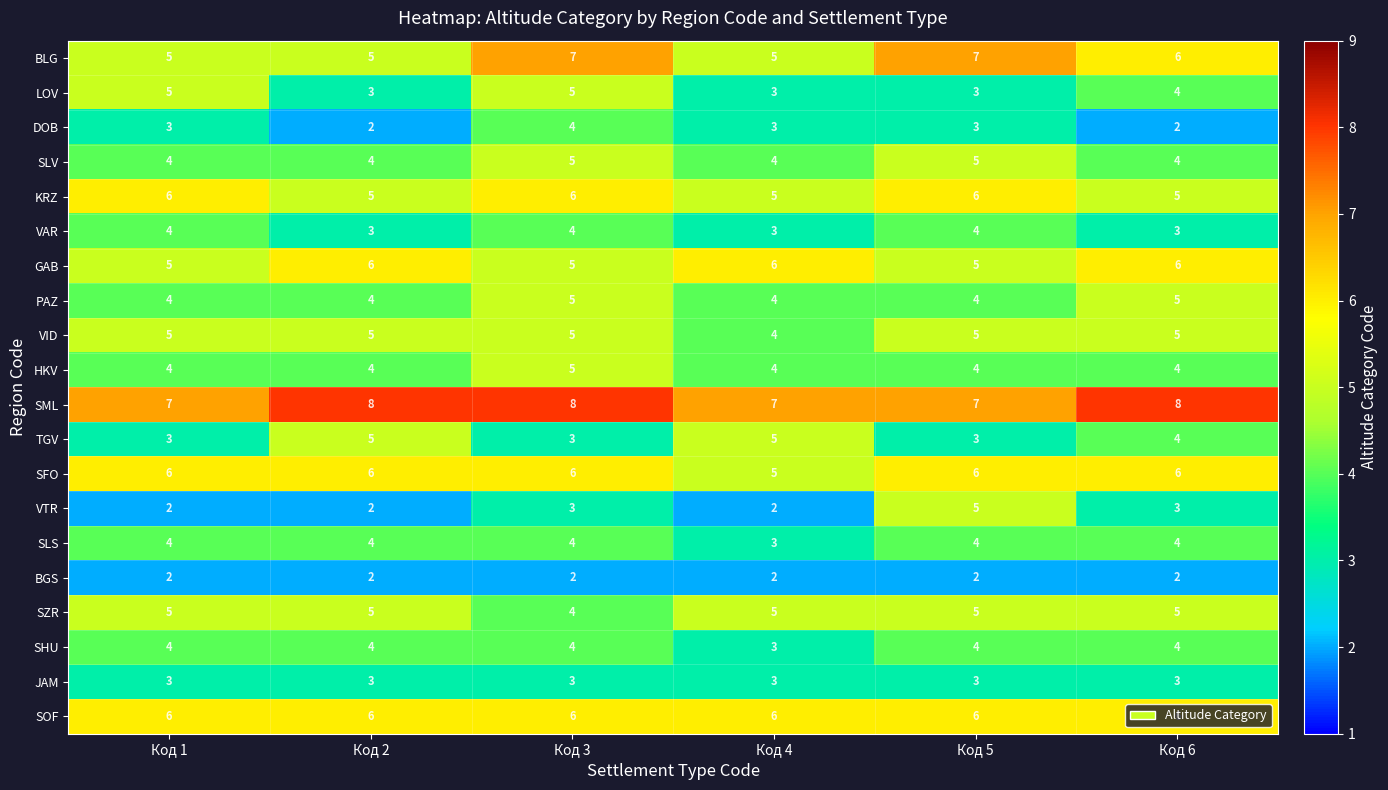

Which series has the widest spread of values?

VTR